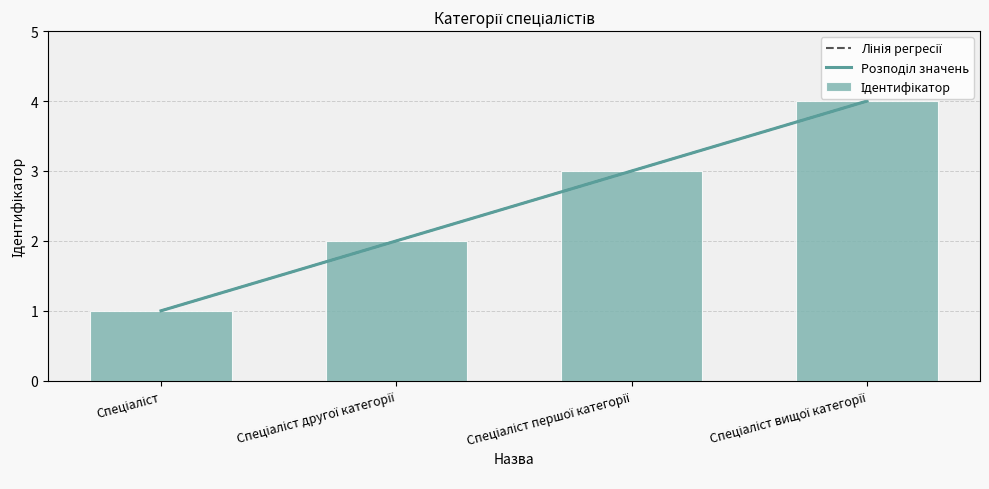

Which label corresponds to the smallest value in the chart?

Спеціаліст